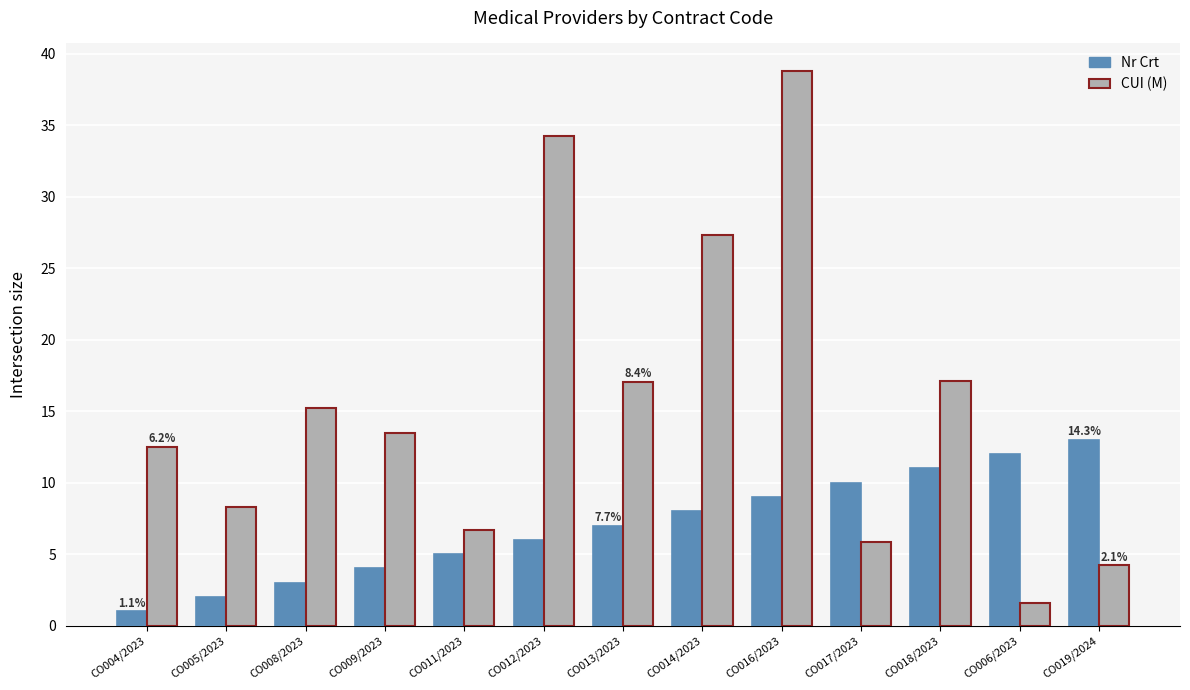

Reading left to right, transcribe all the data shown in this chart.

Nr Crt: 1.0	2.0	3.0	4.0	5.0	6.0	7.0	8.0	9.0	10.0	11.0	12.0	13.0
CUI (M): 12.5	8.3	15.2	13.5	6.7	34.3	17.1	27.3	38.8	5.9	17.1	1.6	4.2